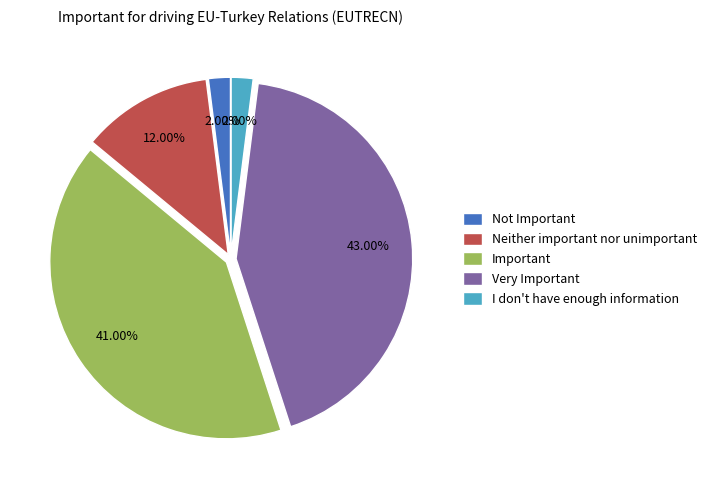

How many slices are in this pie chart?

5